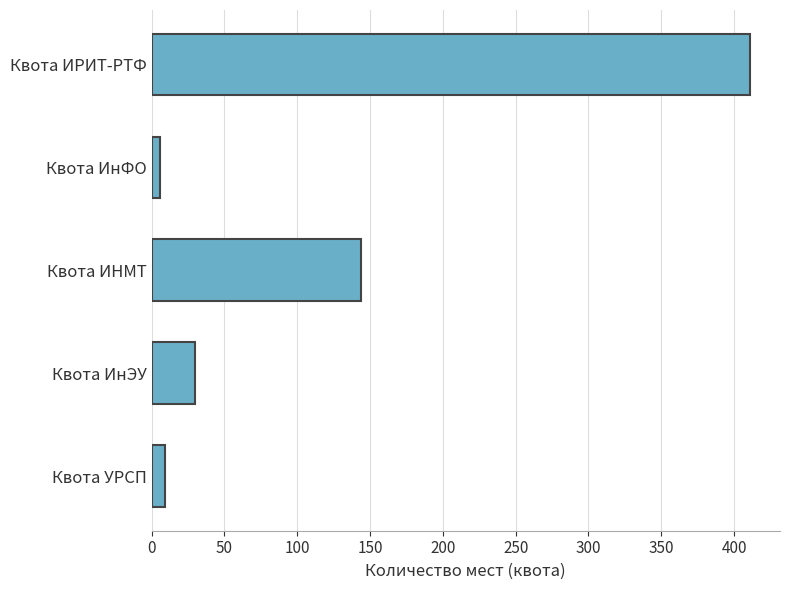

What is the average value?

120